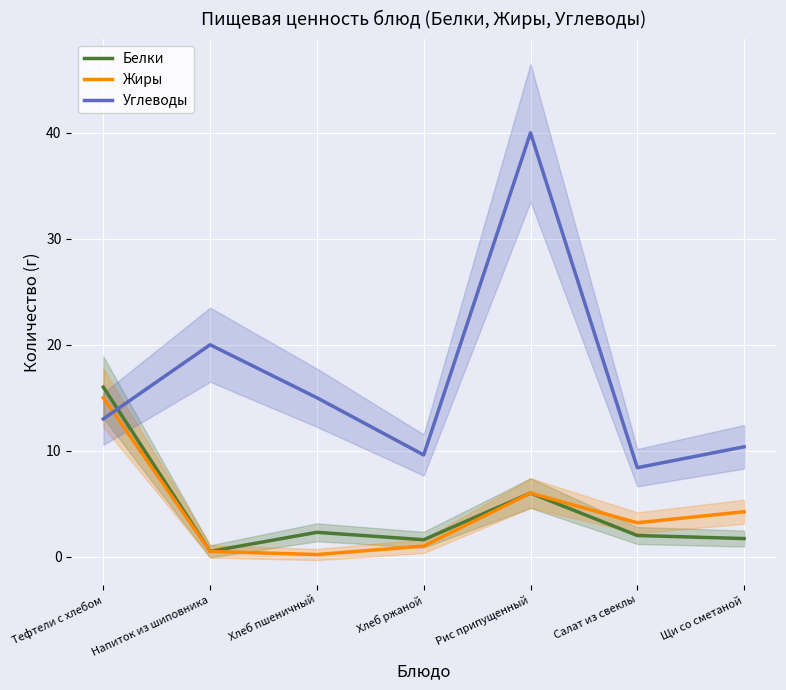

Count the number of data series in this chart.

3